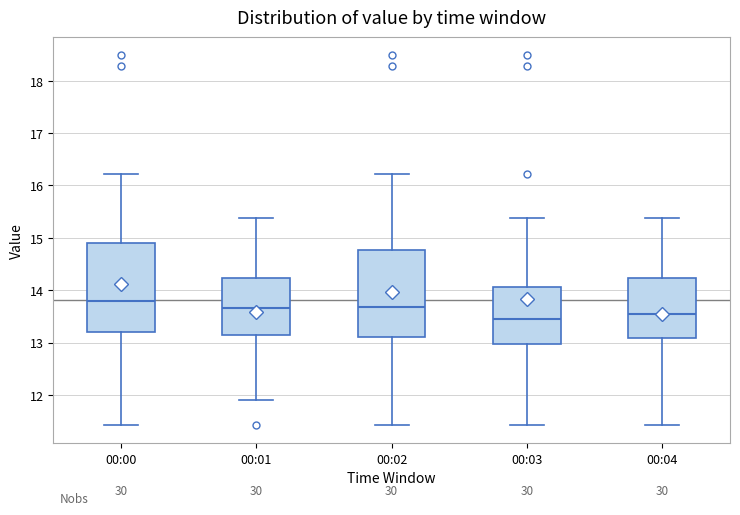

Reading left to right, read every box against the y-axis: the position of its median line, the range the box covers, and the ends of its whiskers. The values are not printed on the chart, so give them approximately, as read against the axis.

00:00: median 13.8, box 13.2 to 14.9, whiskers 11.4 to 16.2
00:01: median 13.7, box 13.1 to 14.2, whiskers 11.9 to 15.4
00:02: median 13.7, box 13.1 to 14.8, whiskers 11.4 to 16.2
00:03: median 13.5, box 13.0 to 14.1, whiskers 11.4 to 15.4
00:04: median 13.5, box 13.1 to 14.2, whiskers 11.4 to 15.4